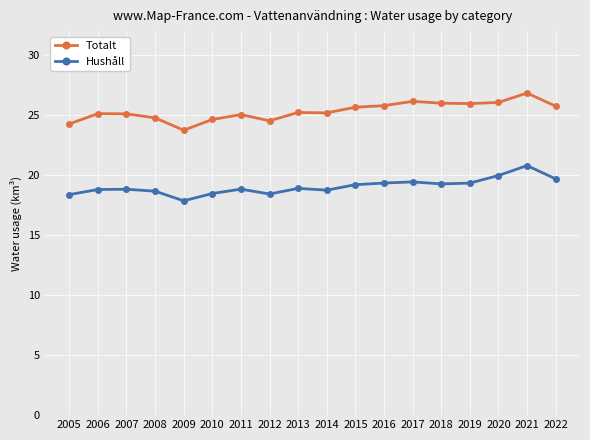

How many categories are shown in the chart?

18